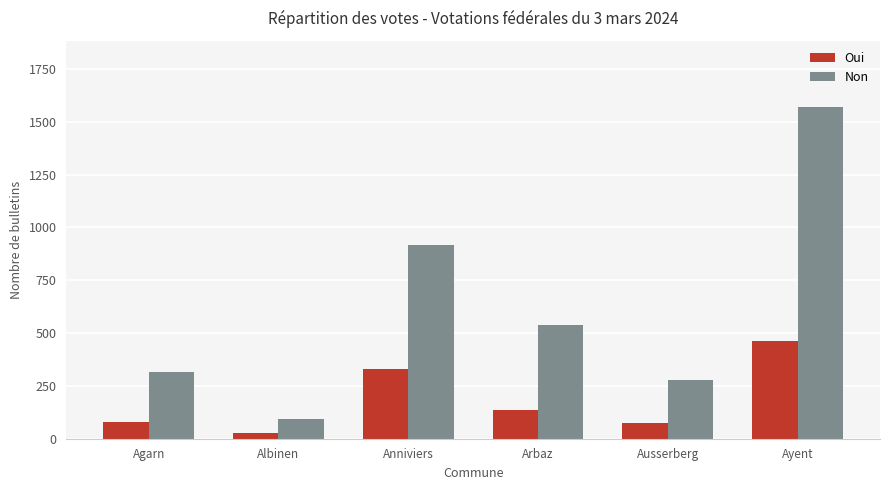

What is the spread (max minus min) of values at Anniviers?

588